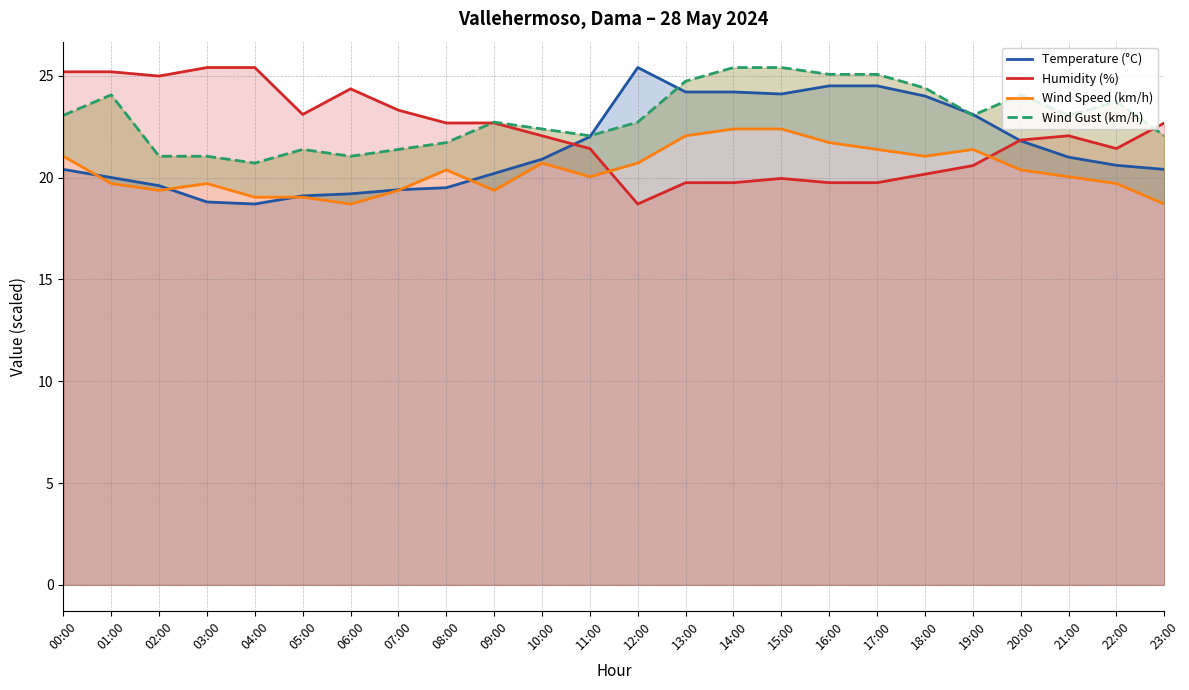

Between 22:00 and 11:00, which is larger?

11:00